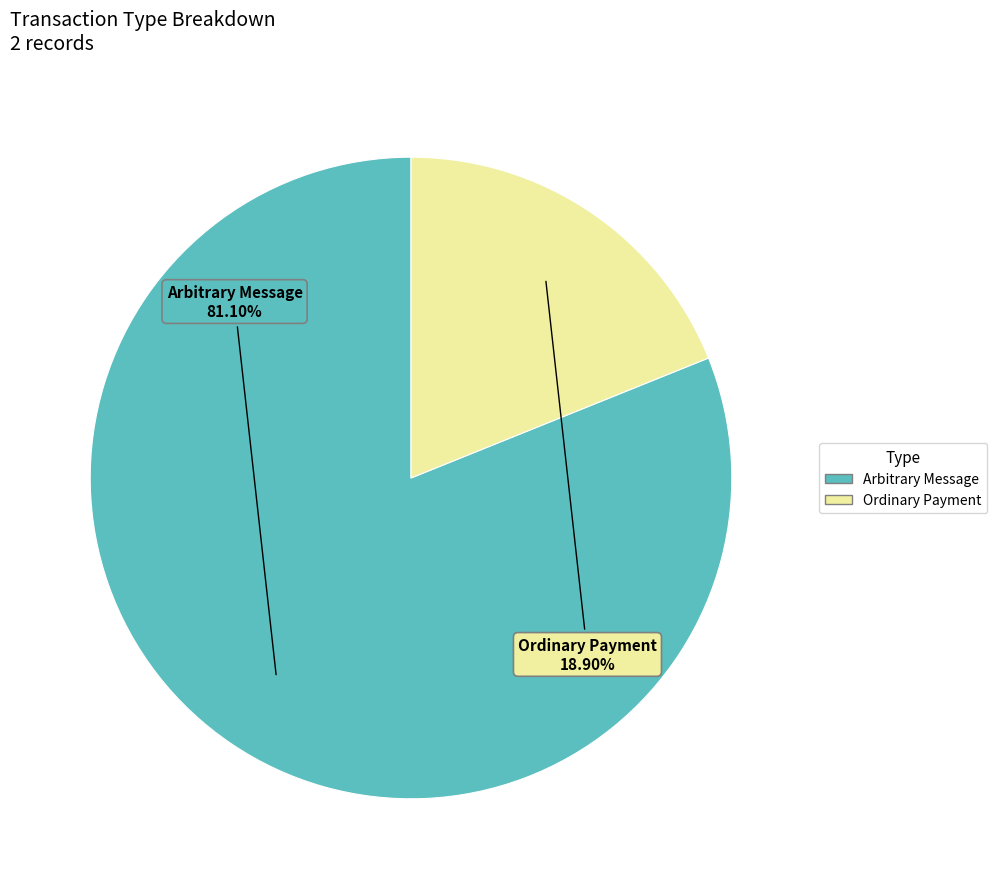

Rank the categories by value from lowest to highest.

Ordinary Payment, Arbitrary Message